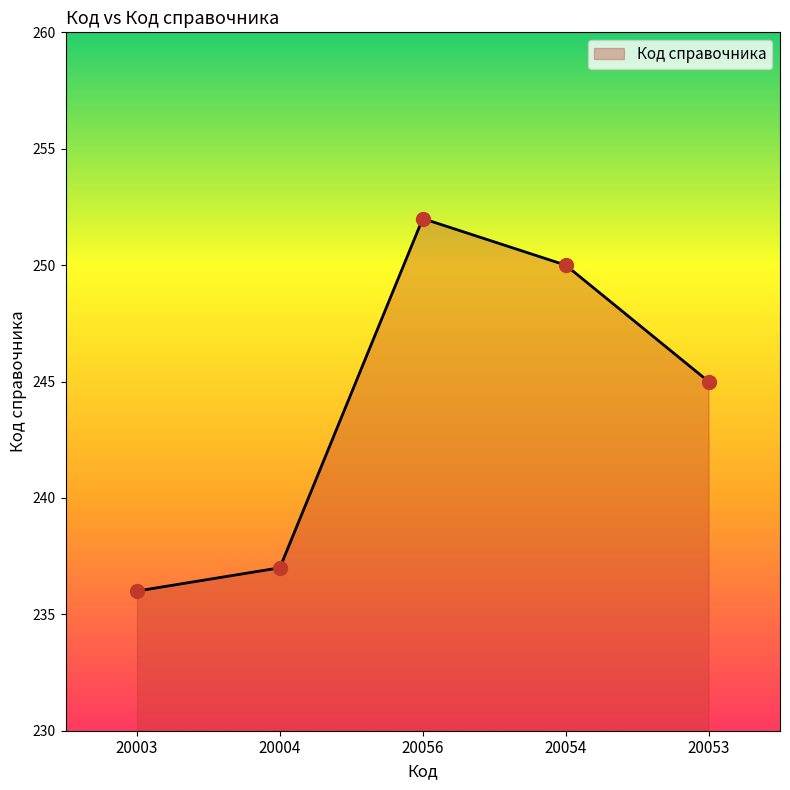

Between 20003 and 20056, which is larger?

20056